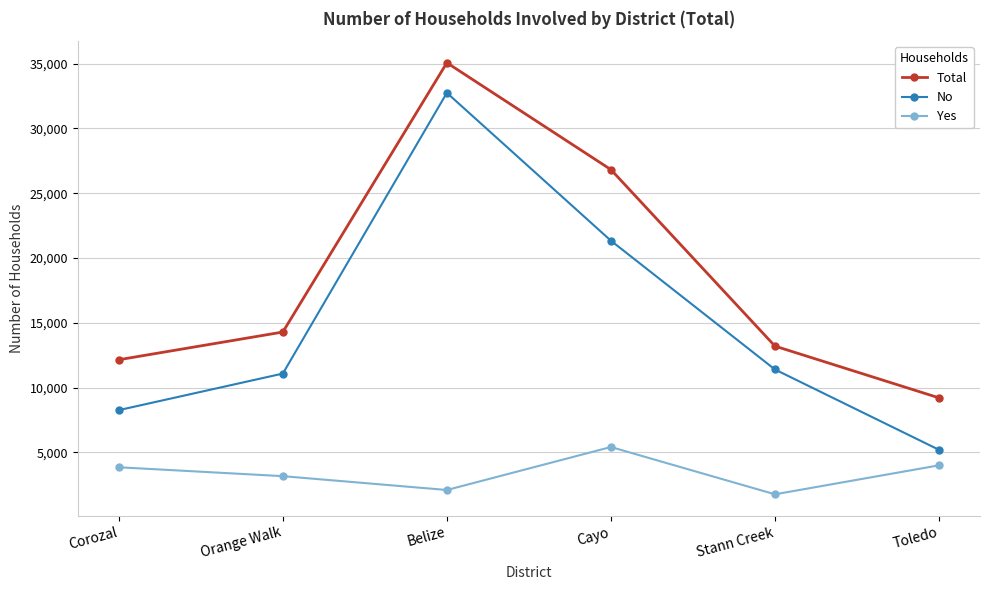

List the labels in order of No value, smallest first.

Toledo, Corozal, Orange Walk, Stann Creek, Cayo, Belize